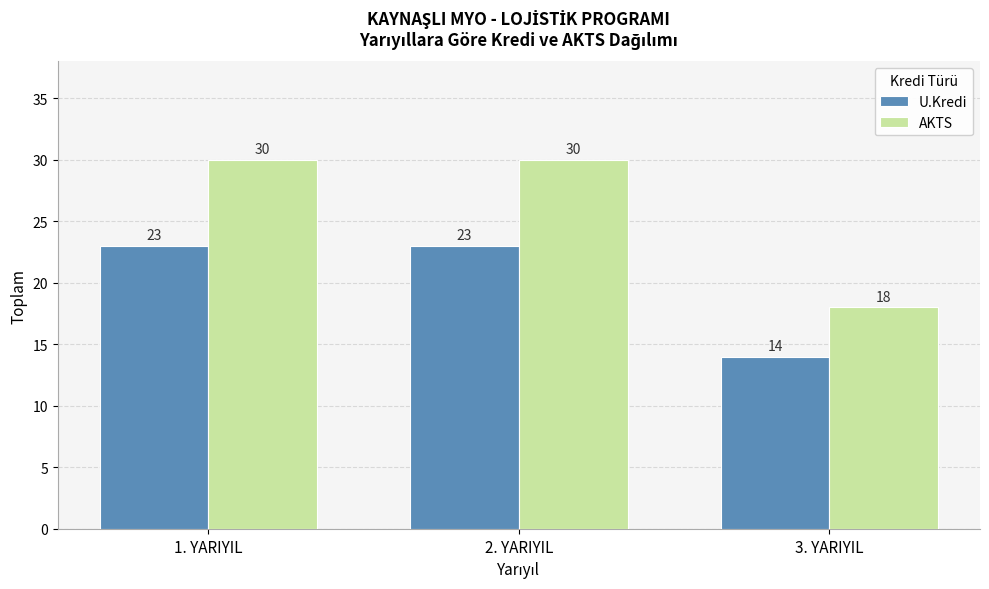

What is the value of the U.Kredi bar at the 1st from the left?

23